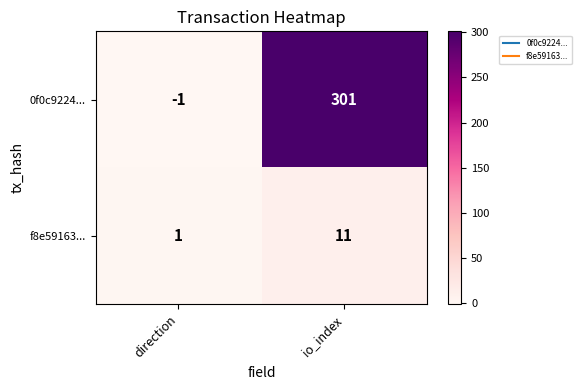

Rank the series by their average value, from highest to lowest.

0f0c9224..., f8e59163...